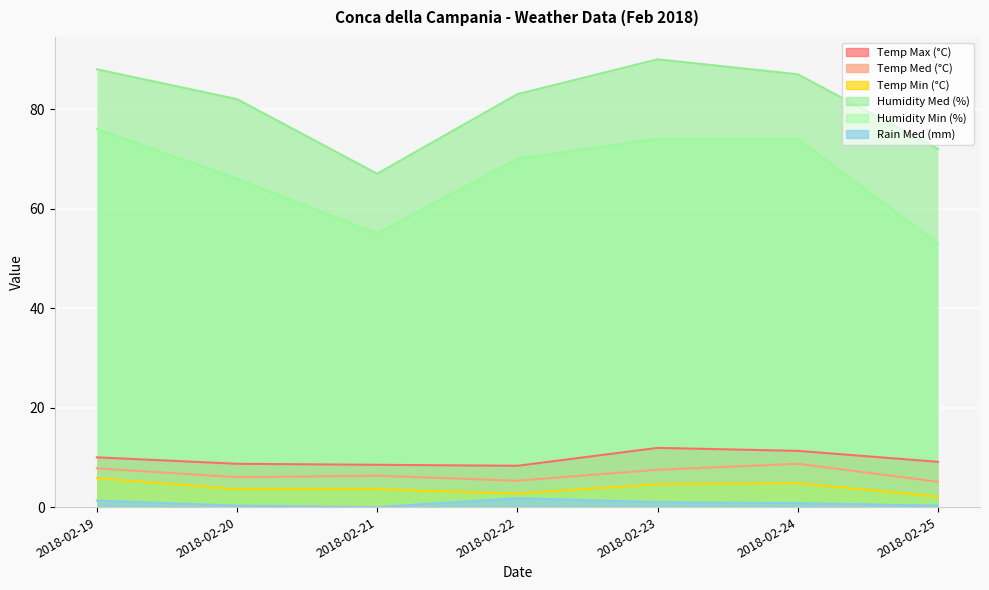

What are all the series names shown in the legend?

Temp Max (°C), Temp Med (°C), Temp Min (°C), Humidity Med (%), Humidity Min (%), Rain Med (mm)